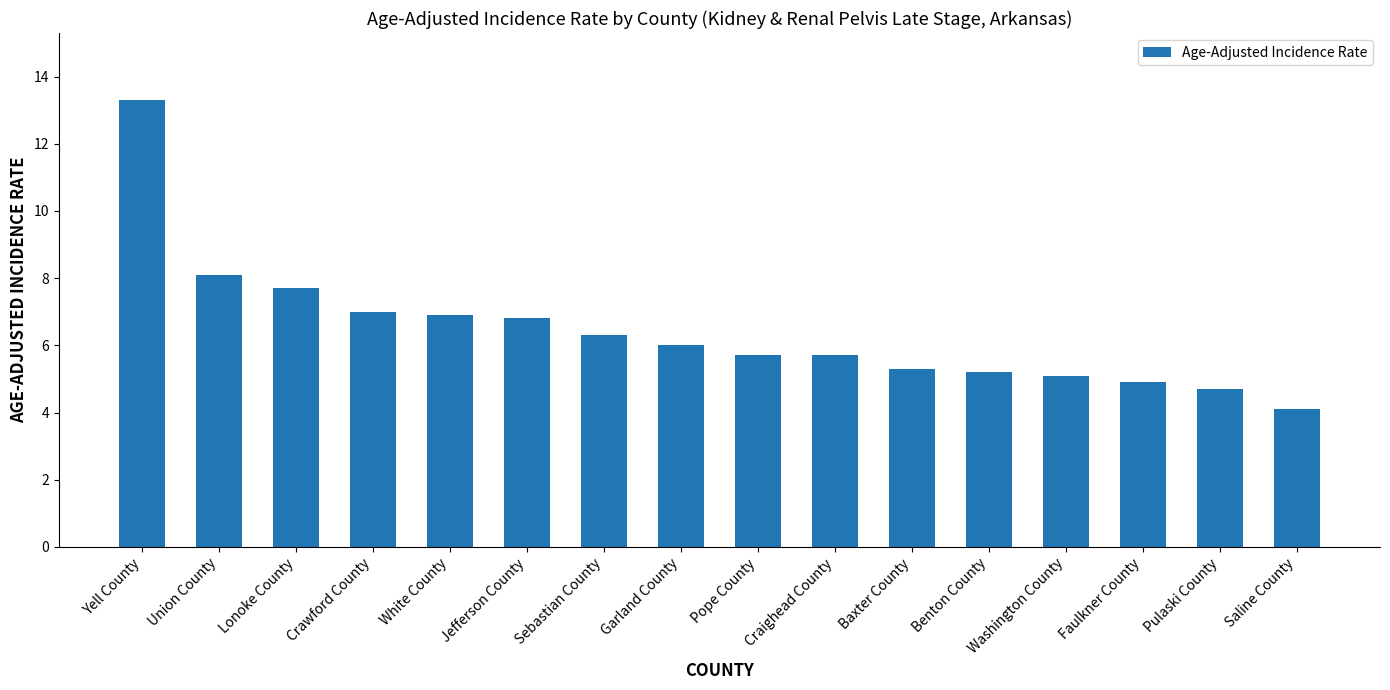

Which category has the highest value across all series?

Yell County